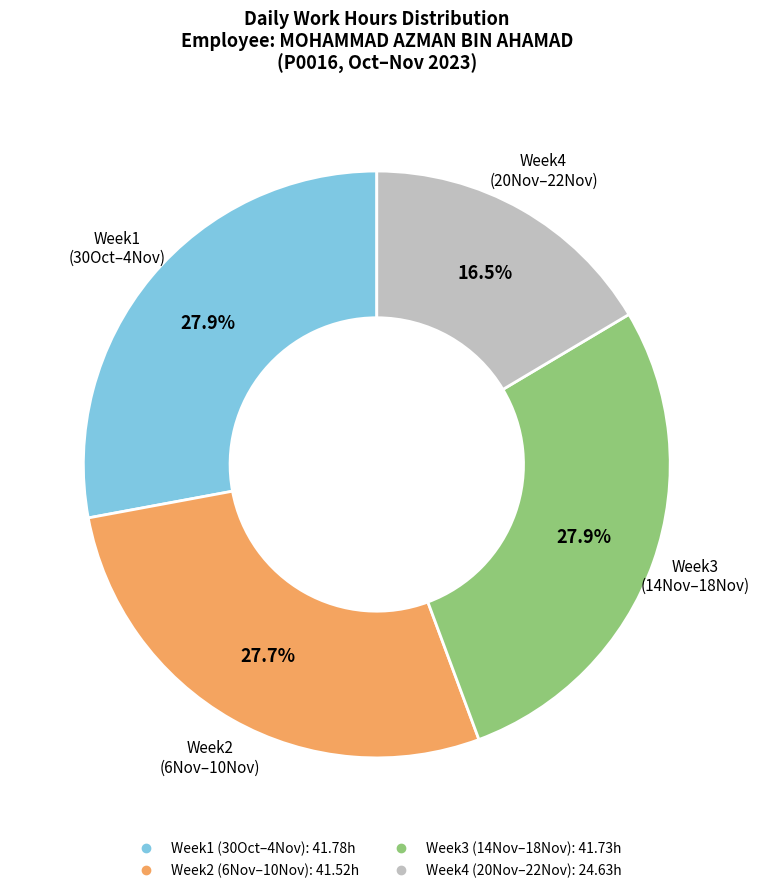

Is there a majority slice in this chart?

No